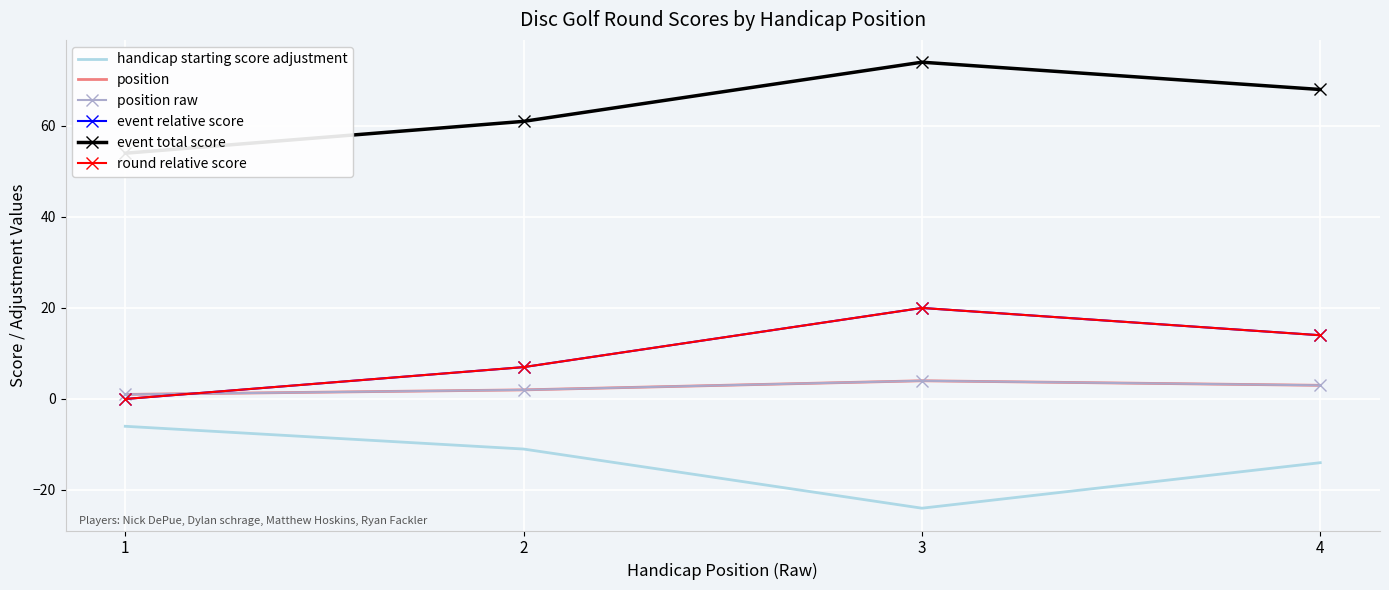

How many values in the handicap starting score adjustment series exceed -11?

1